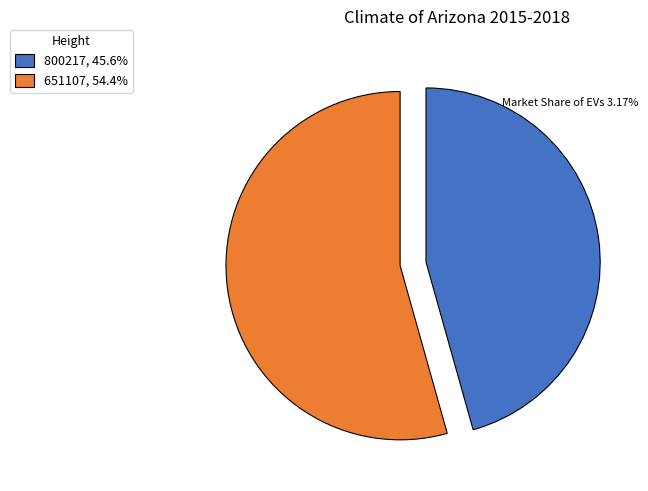

Is the sum of 800217, 45.6% and 651107, 54.4% greater than half?

Yes